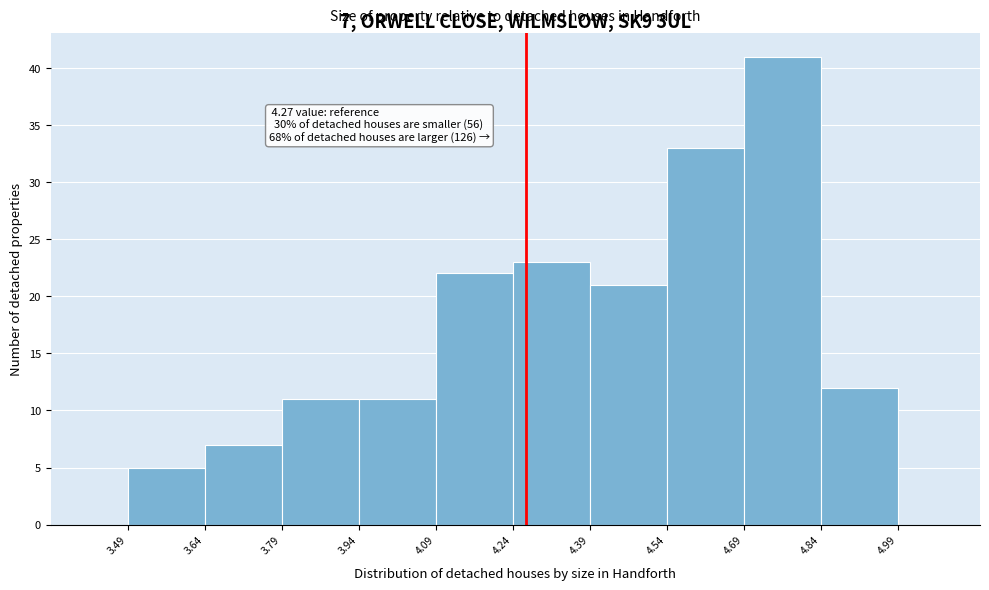

Over which range of the x-axis is the bar tallest?

4.69 to 4.84